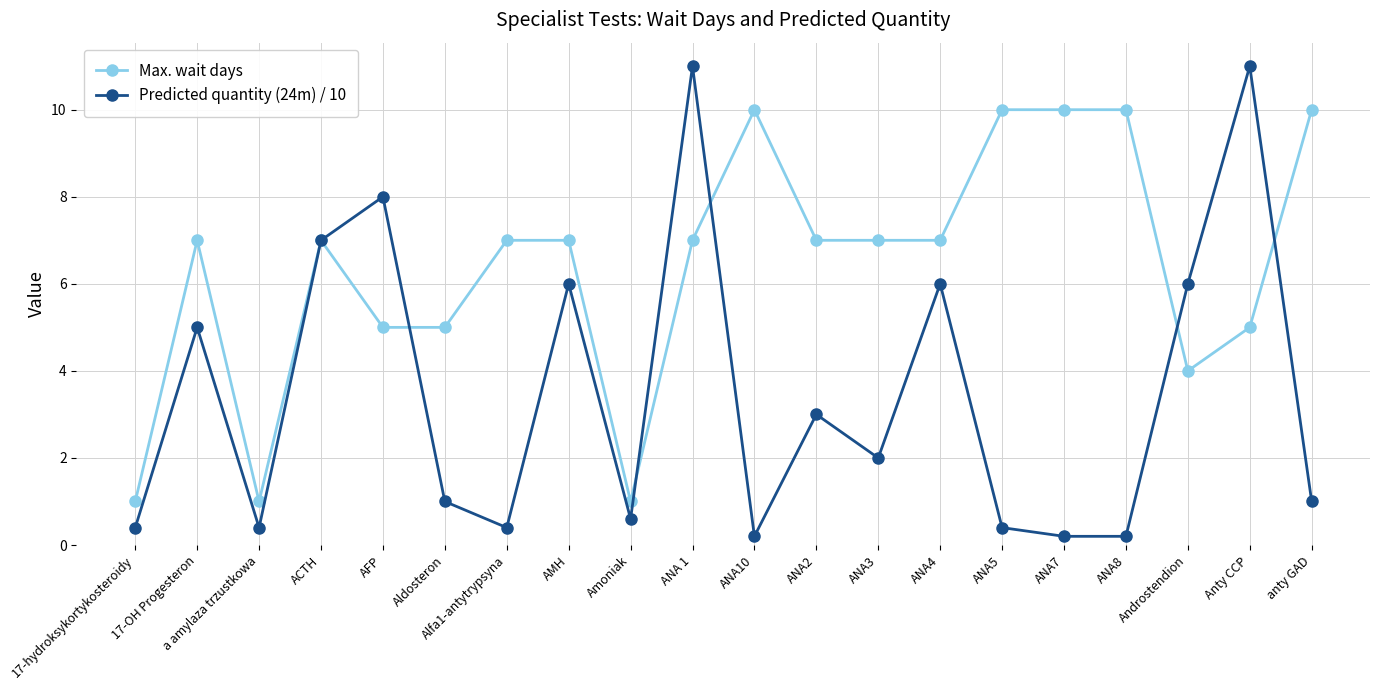

At anty GAD, list the series in order from smallest to largest.

Predicted quantity (24m) / 10, Max. wait days